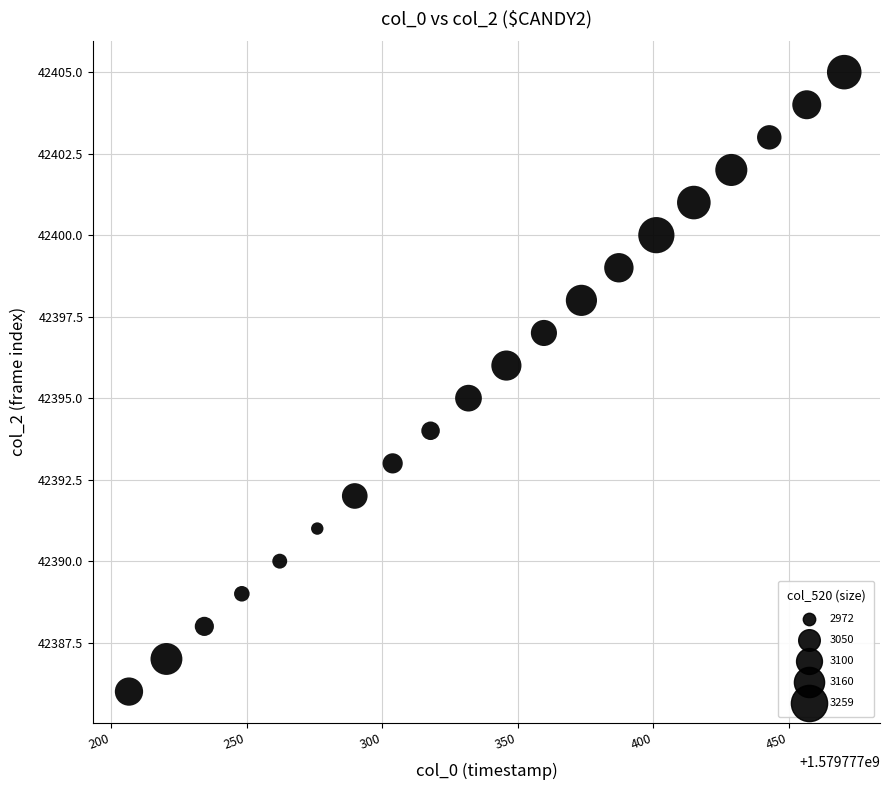

What is the range of Y values (max minus min)?

19